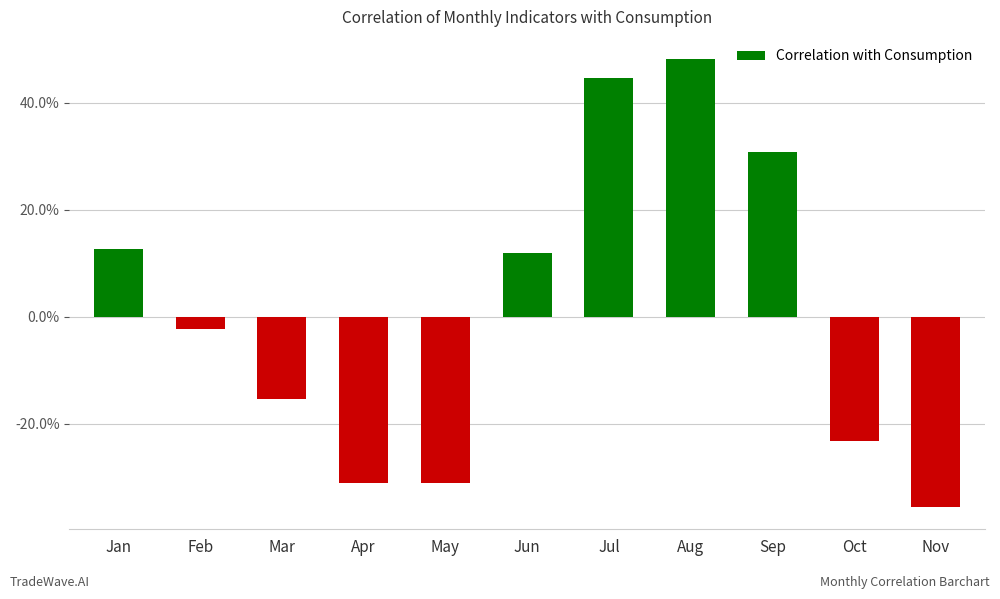

Does the chart contain stacked bars?

No